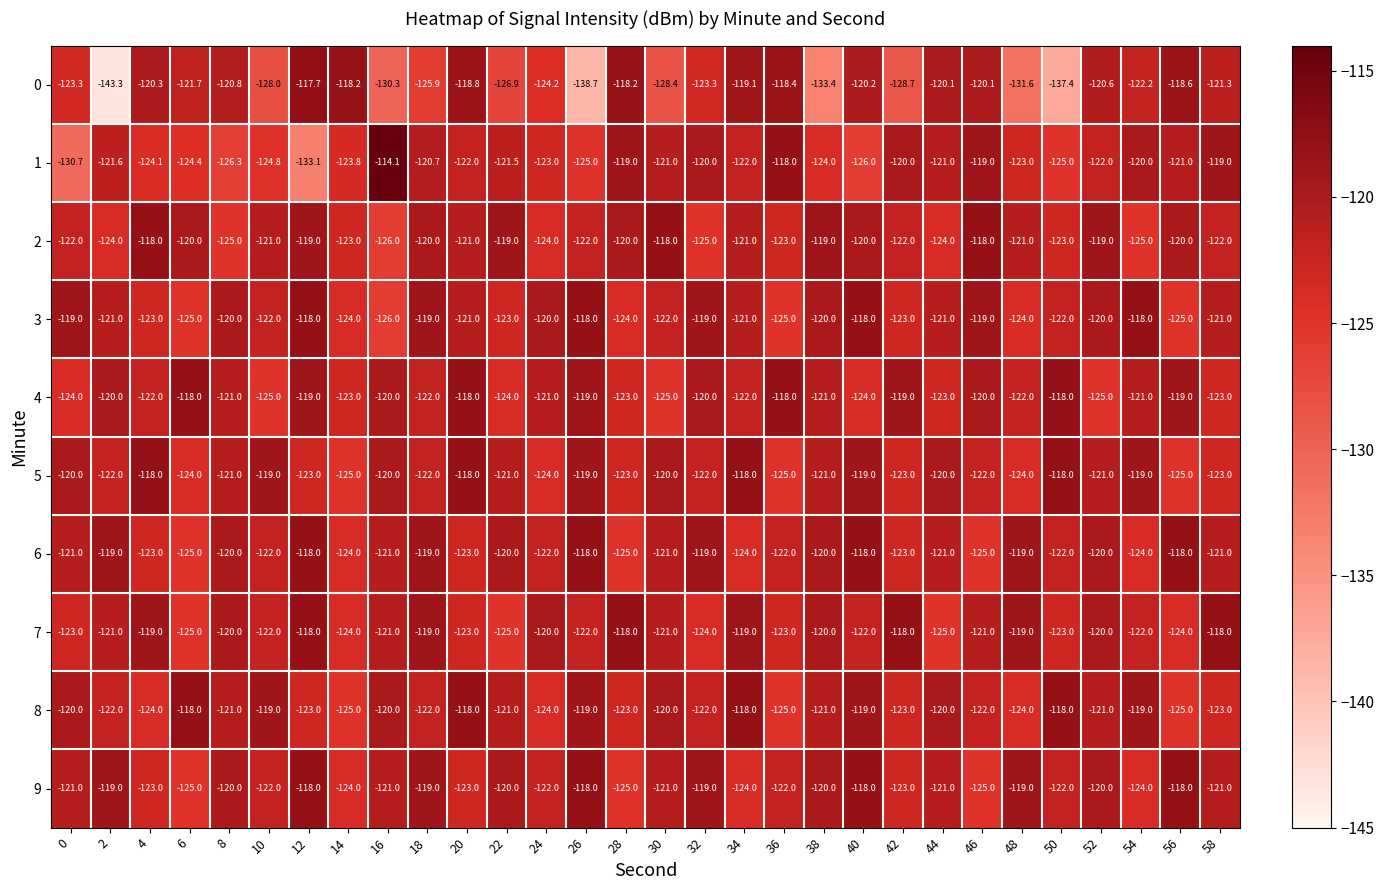

What is the difference between the maximum and minimum values in the 6 series?

7.0